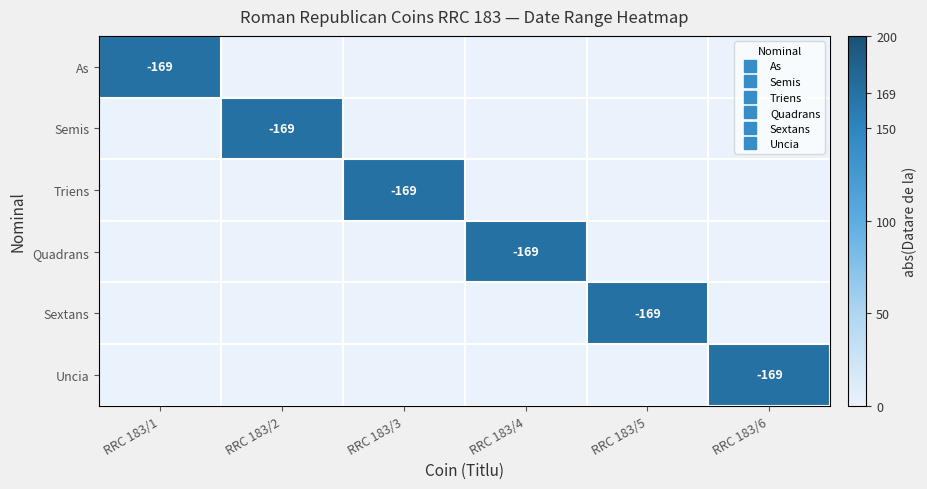

Which category has the lowest value across all series?

RRC 183/2